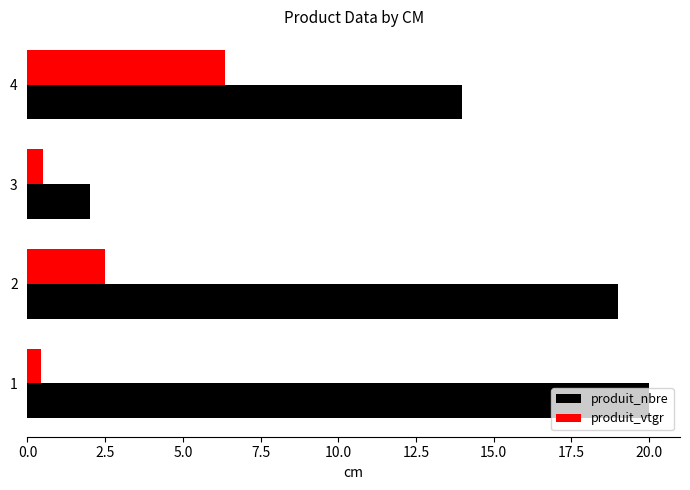

Which series changed the most between 3 and 4?

produit_nbre